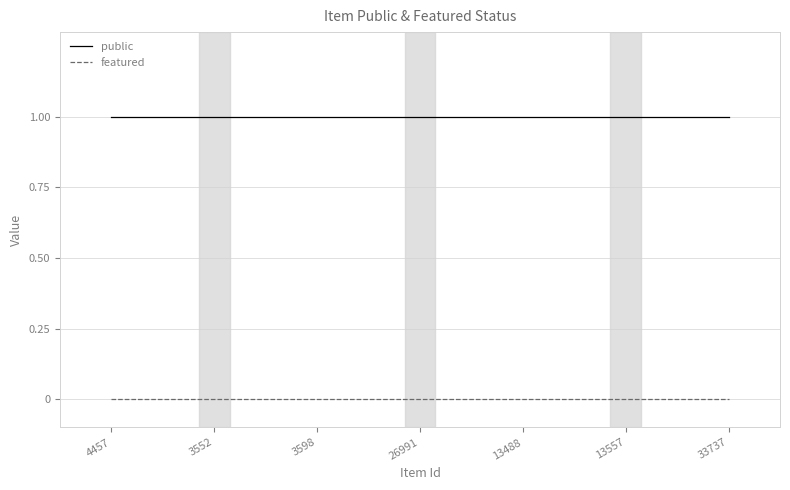

Rank the series at 13488 from lowest to highest value.

featured, public